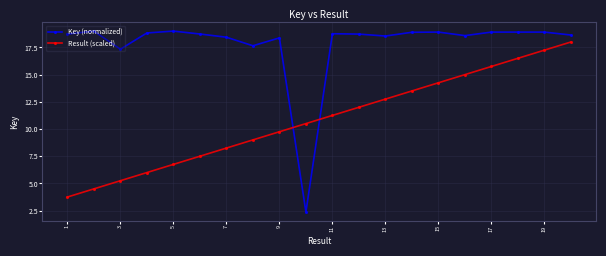

Which series has the largest total across all categories?

Key (normalized)